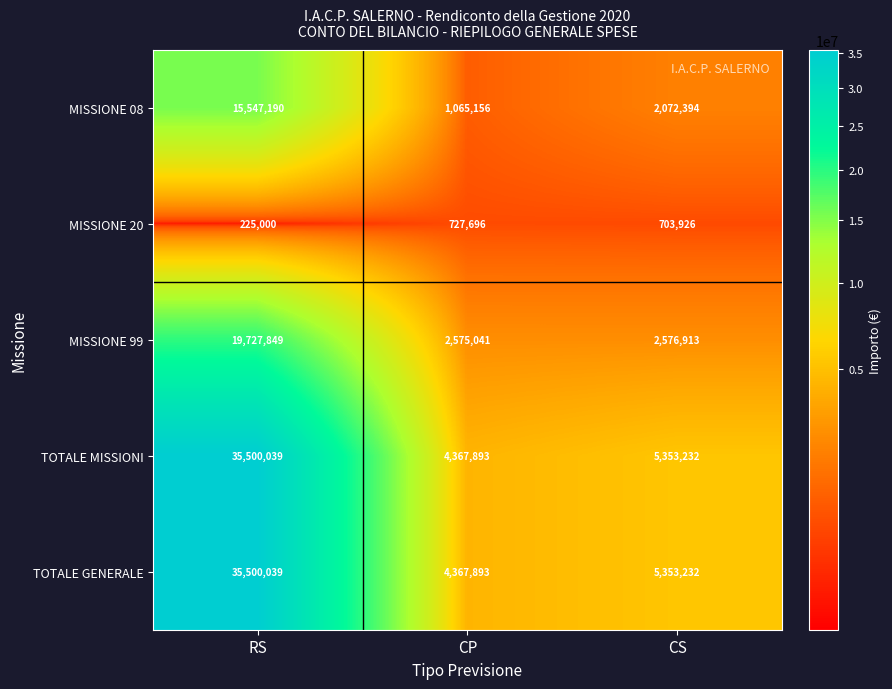

At which category is the sum across all series the highest?

RS